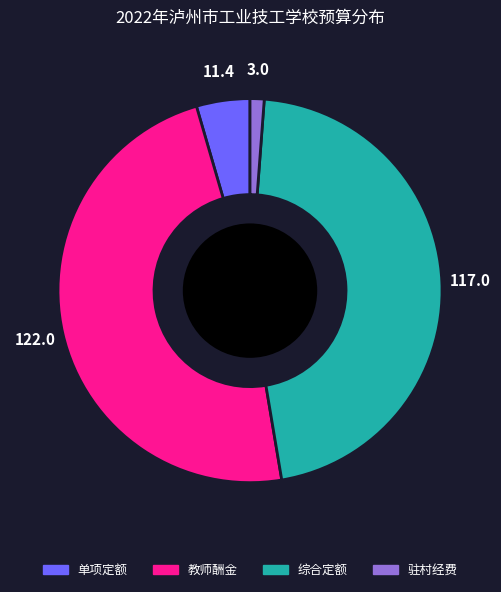

Approximately how many times larger is the value at 单项定额 compared to 驻村经费?

3.8